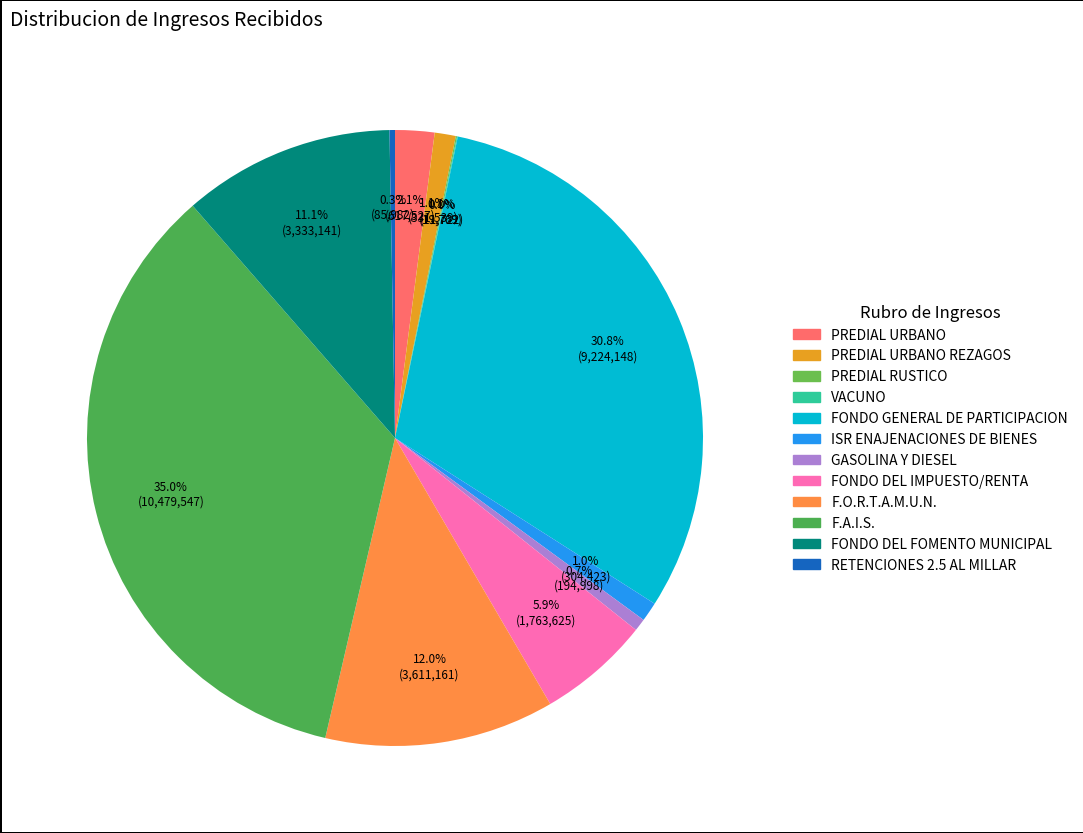

To the nearest percent, what is the average slice percentage?

8%